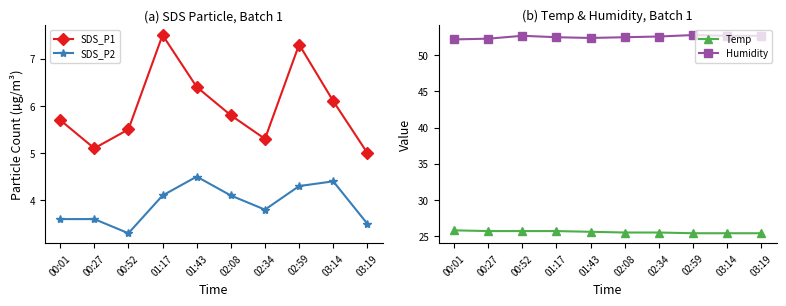

True or false: SDS_P1 and SDS_P2 cross at least once.

False